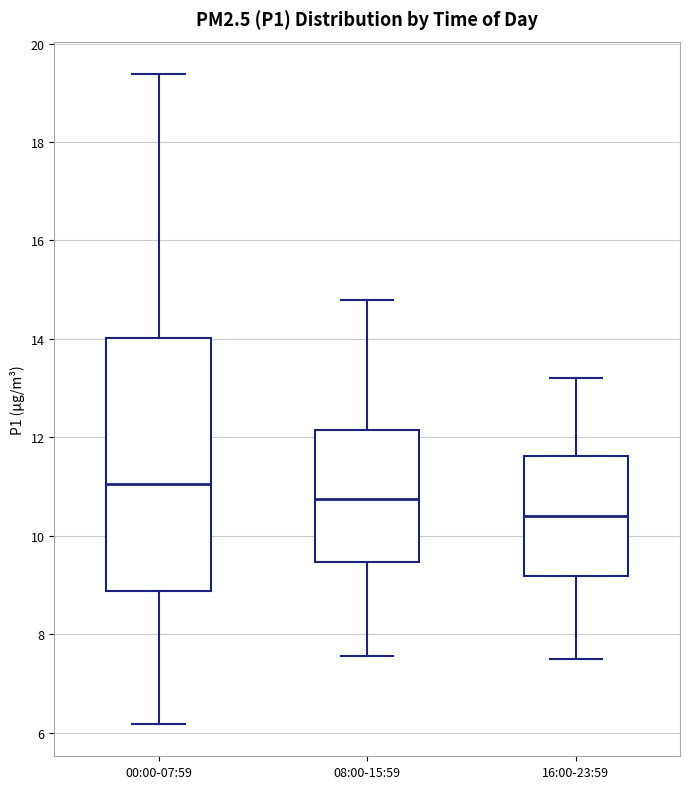

Where is the lower edge of the box for 08:00-15:59 on the y-axis? The values are not printed on the chart, so give them approximately, as read against the axis.

9.4